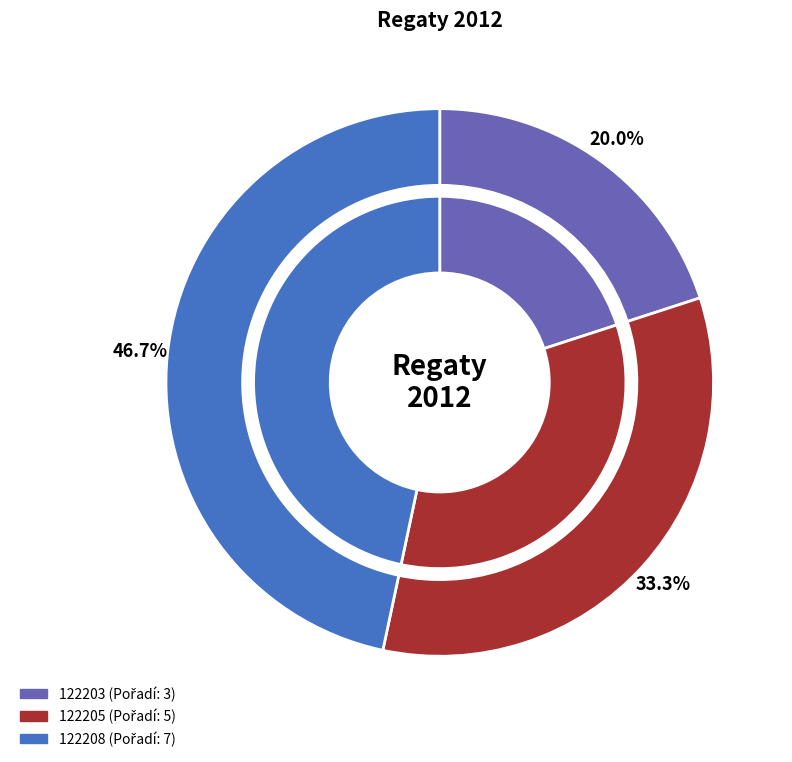

Does any single category account for the majority?

No